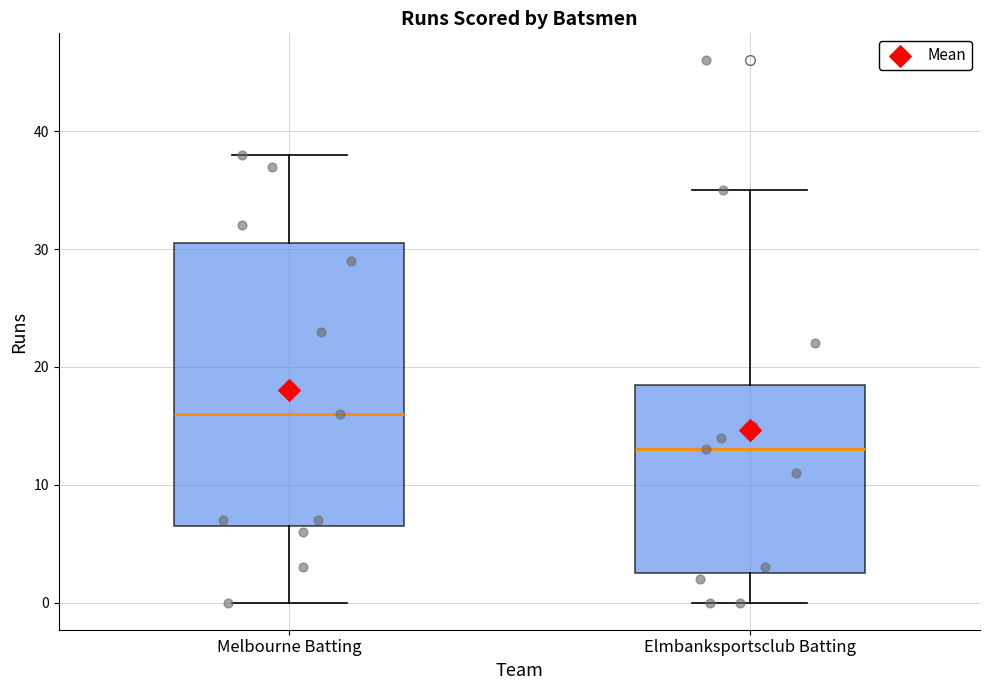

Which box is the tallest, from its lower edge to its upper edge?

Melbourne Batting